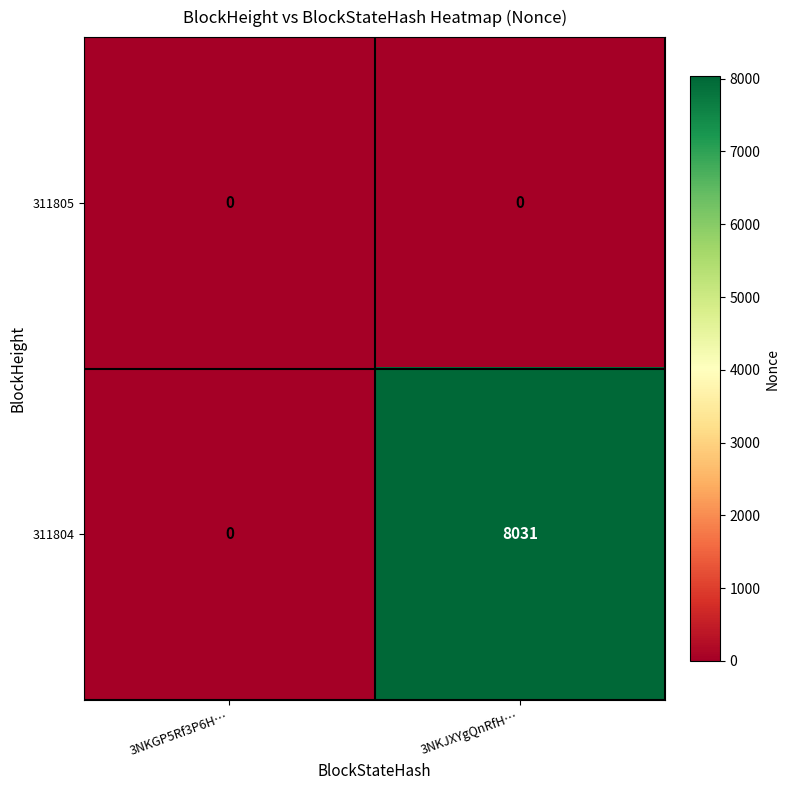

The 311804 series shows 10661 at 3NKJXYgQnRfH…. True or false?

False